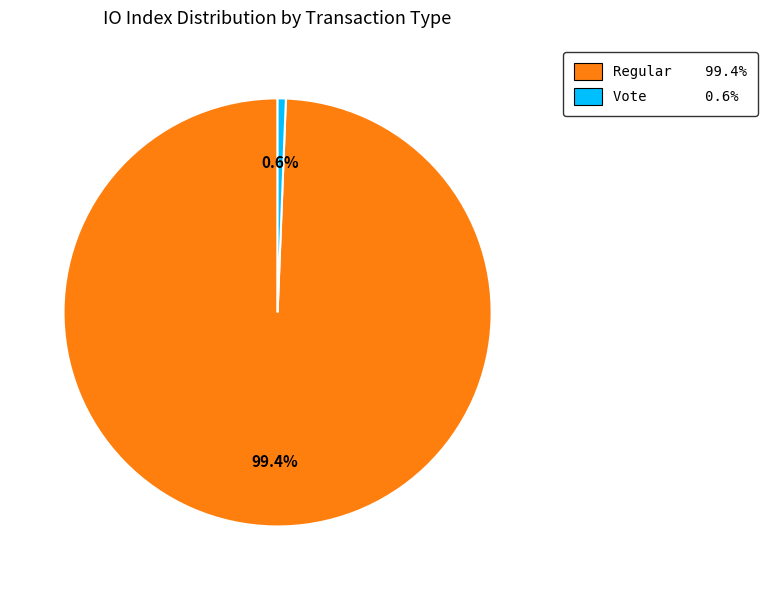

Rank the categories by value from highest to lowest.

Regular 99.4%, Vote 0.6%